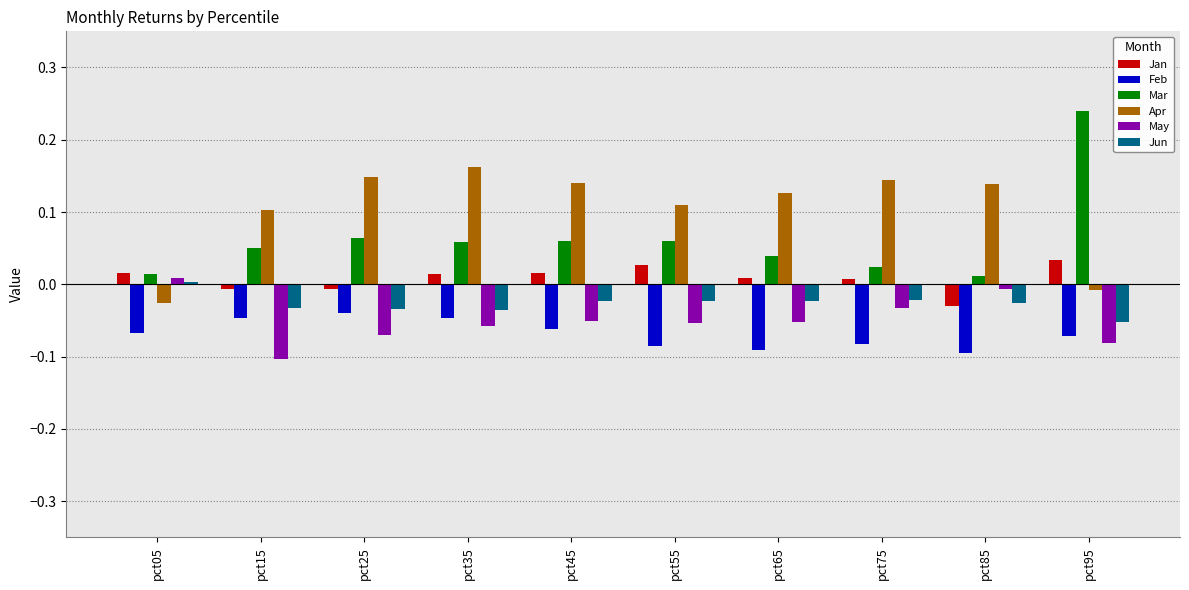

Which series has the widest spread of values?

Mar